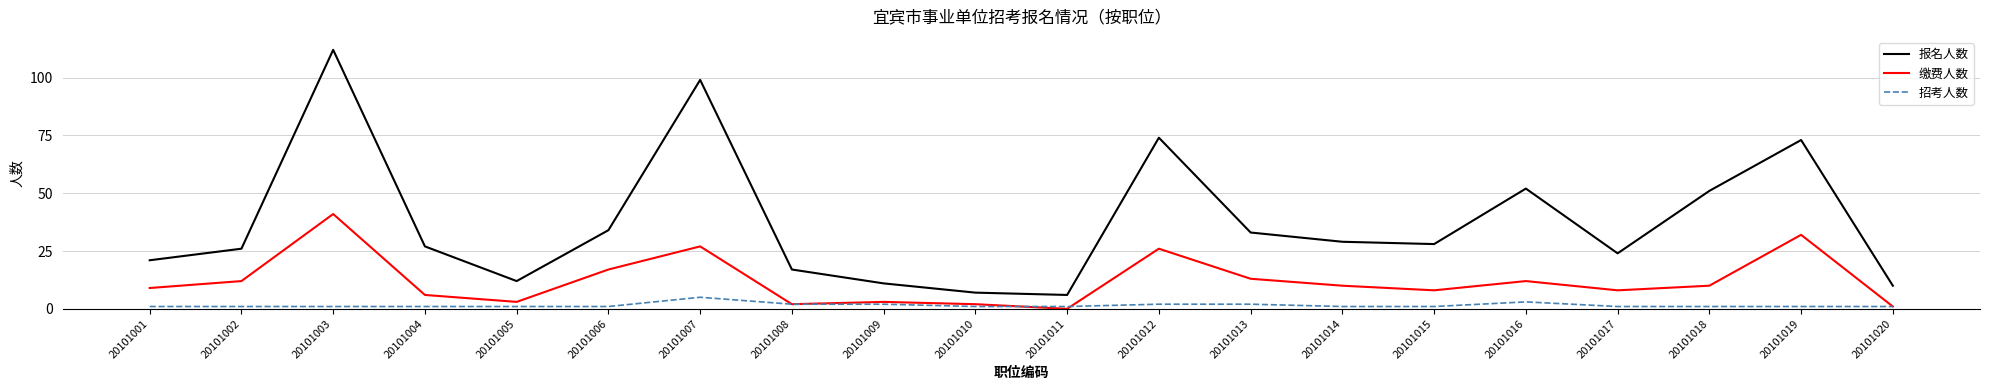

Is this an area chart (filled region under the line)?

No